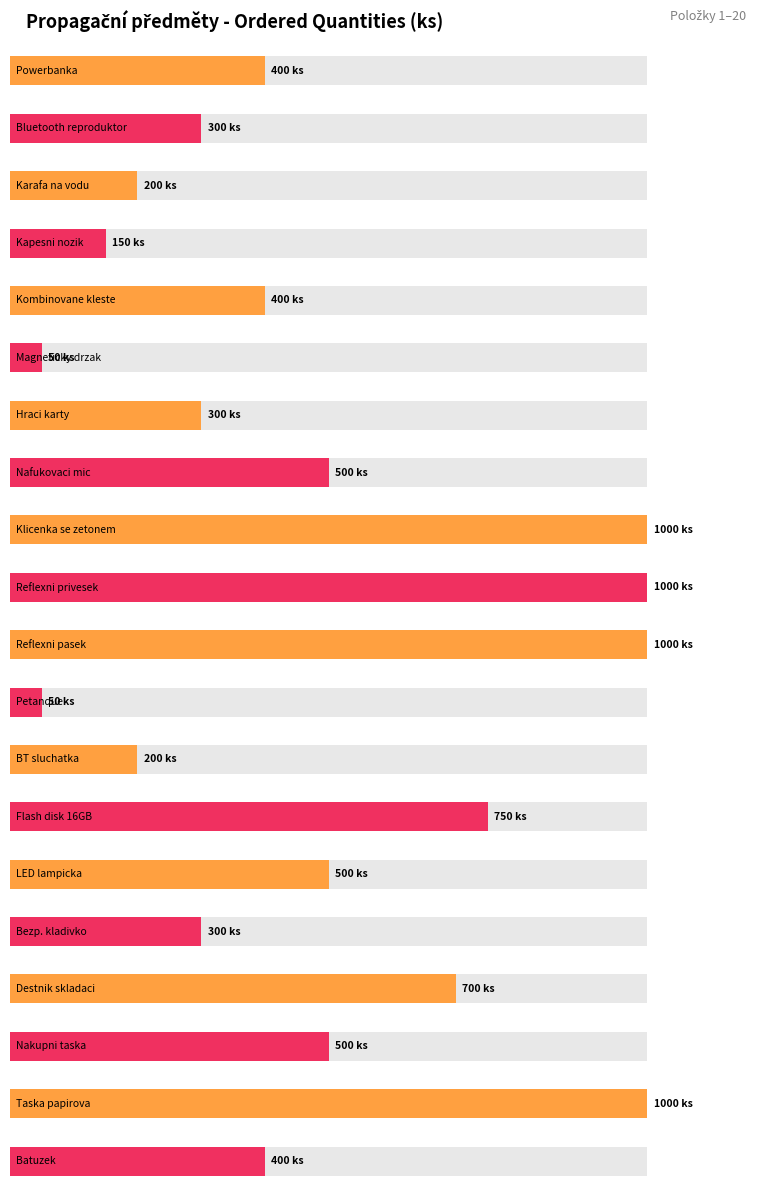

Does the chart contain any negative values?

No